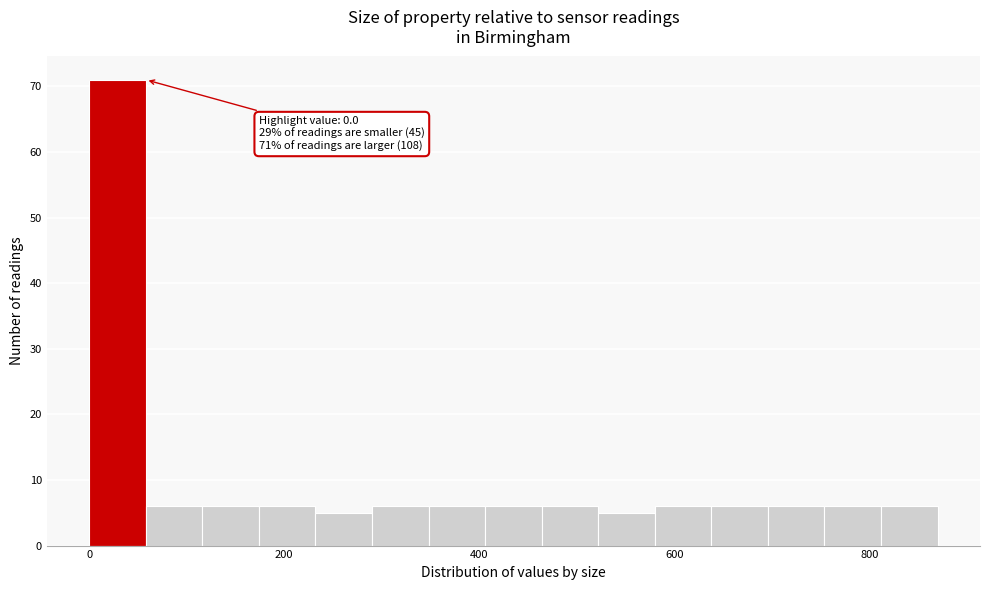

Around what value on the x-axis is the tallest bar? Give the approximate position of its centre, as read against the axis.

20